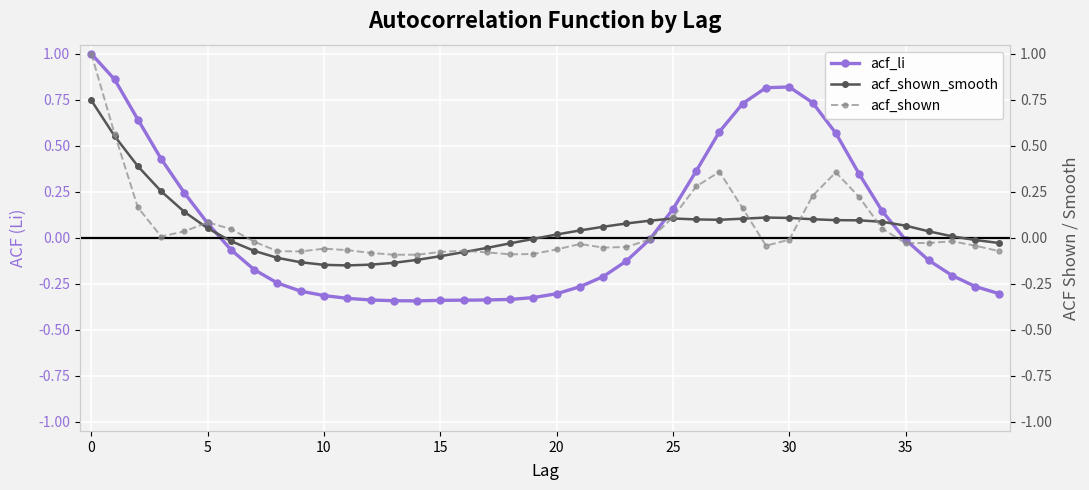

At how many categories does at least one series exceed 0?

25